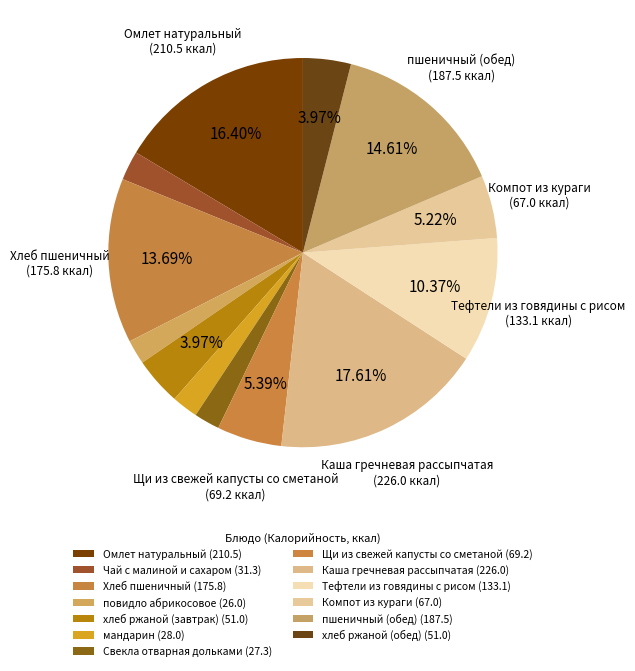

Between Компот из кураги and хлеб ржаной (обед), which is larger?

Компот из кураги